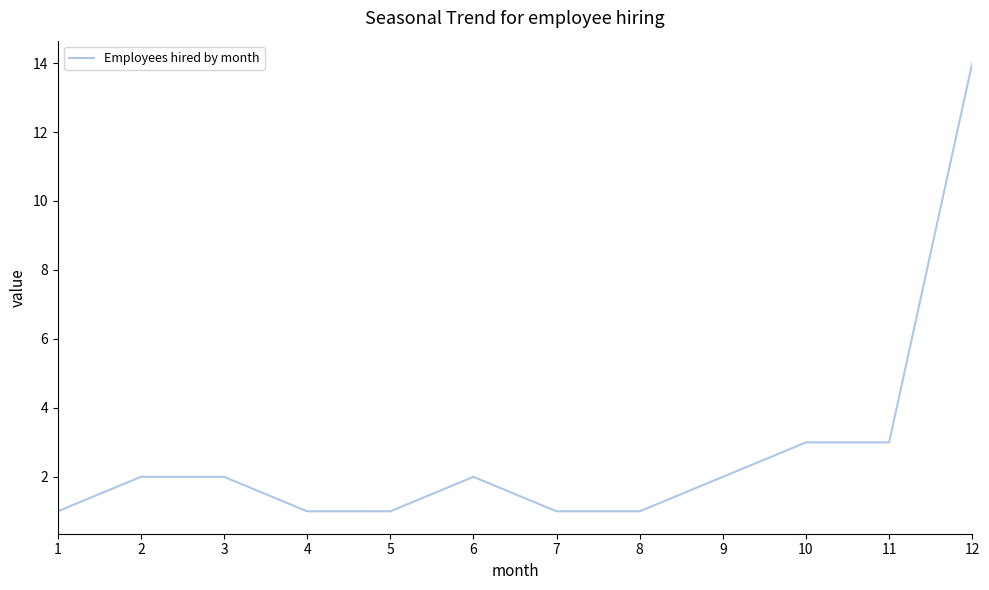

Does the chart have visible grid lines?

No